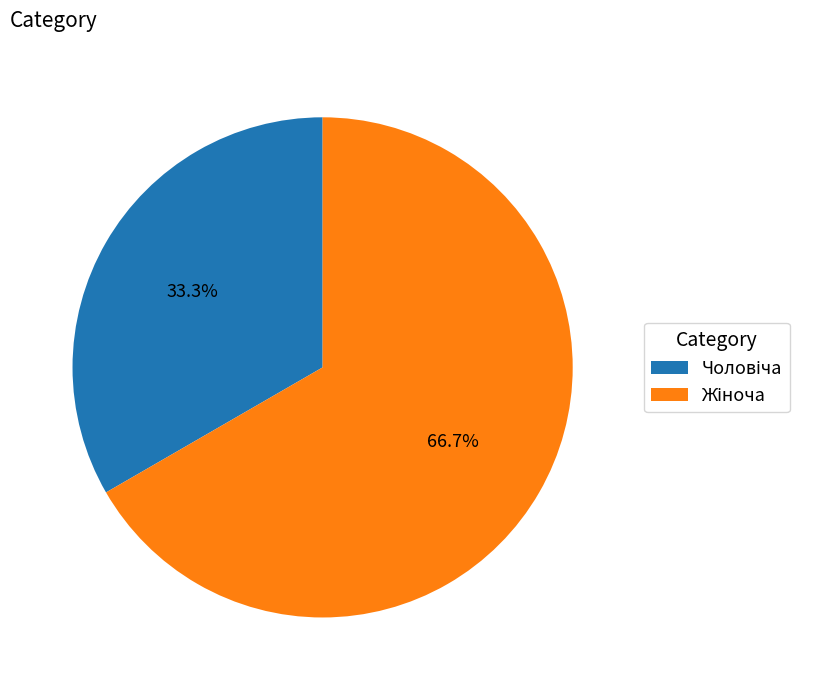

Is there a majority slice in this chart?

Yes